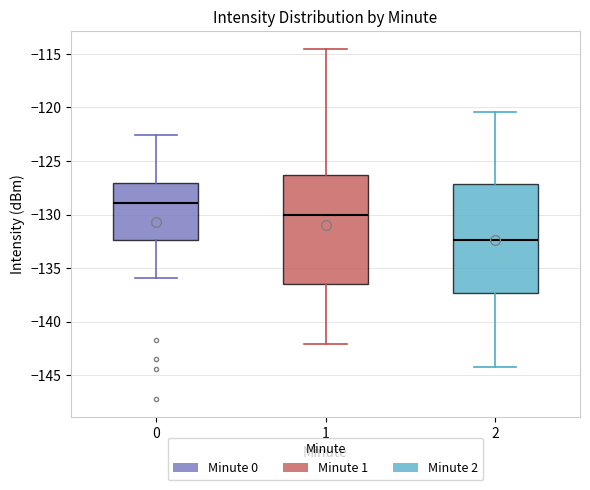

Which box has the lowest median line?

2